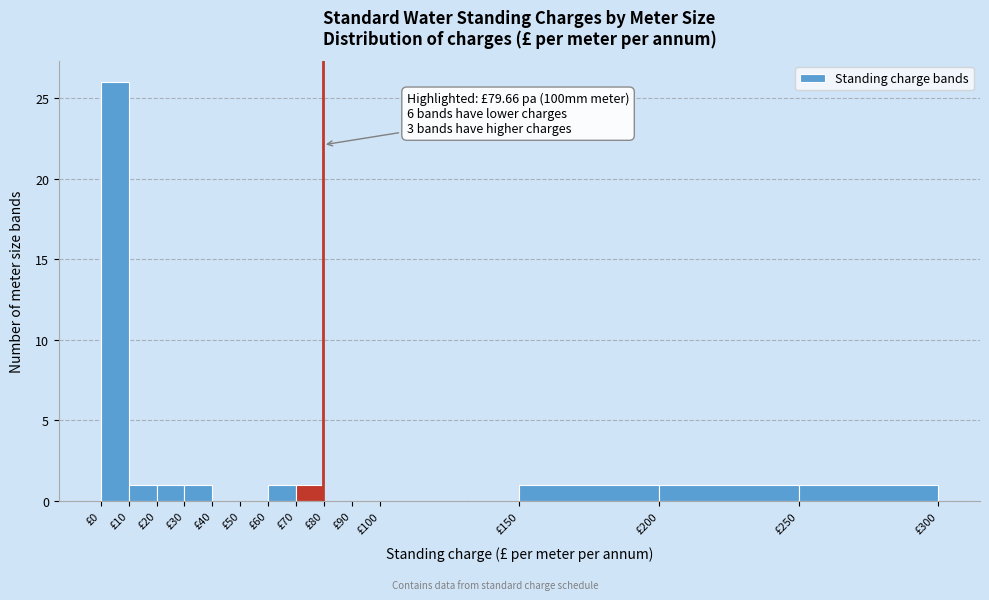

Over which range of the x-axis is the bar tallest?

0 to 10